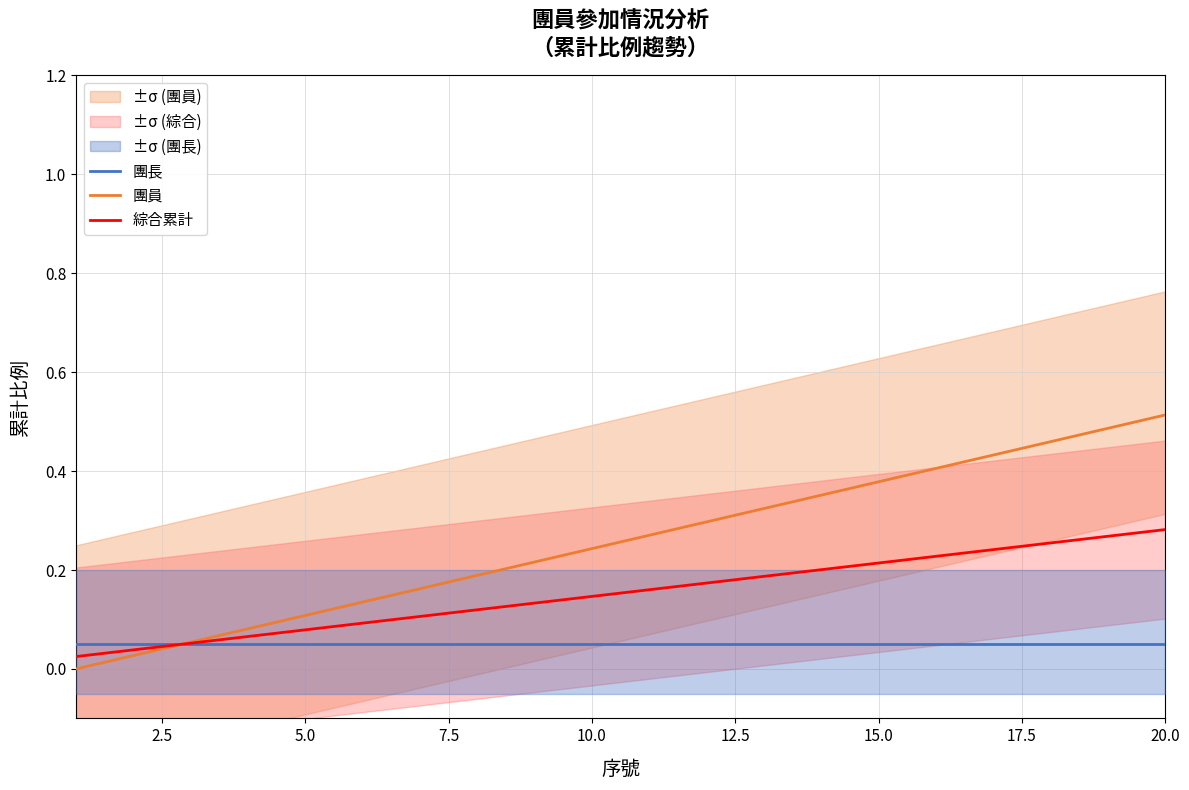

Which series has the largest total across all categories?

團員